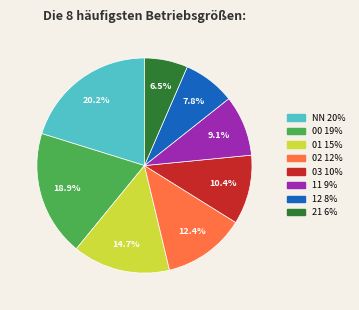

What percentage is the 00 slice, to the nearest percent?

19%